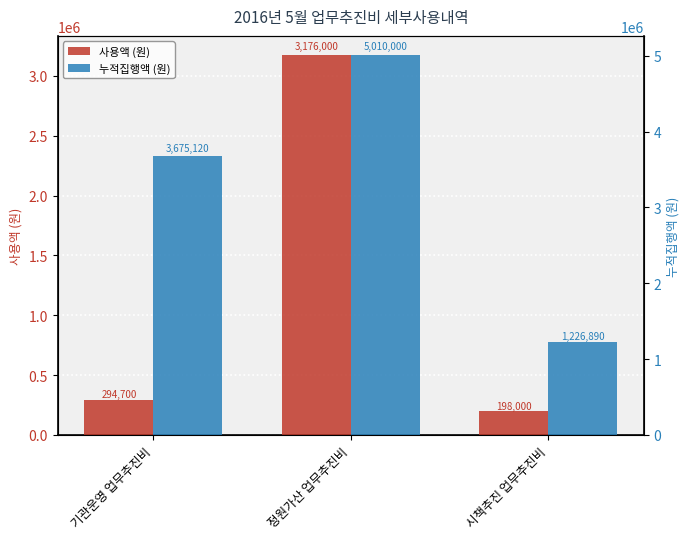

Which series has the widest spread of values?

누적집행액 (원)